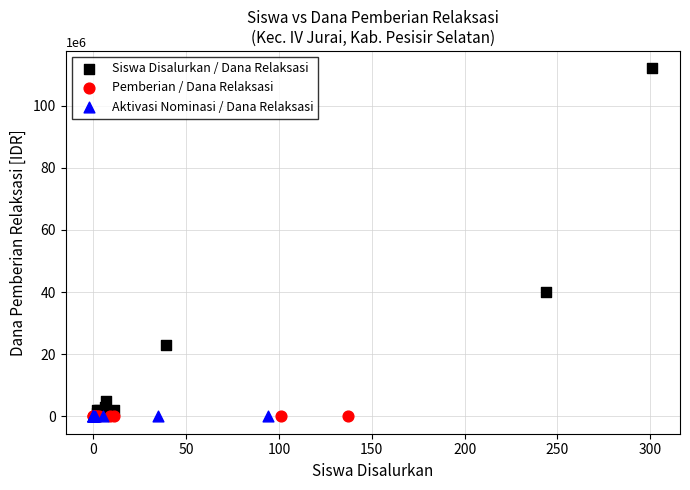

Which series has the largest Y range (max minus min)?

Siswa Disalurkan / Dana Relaksasi